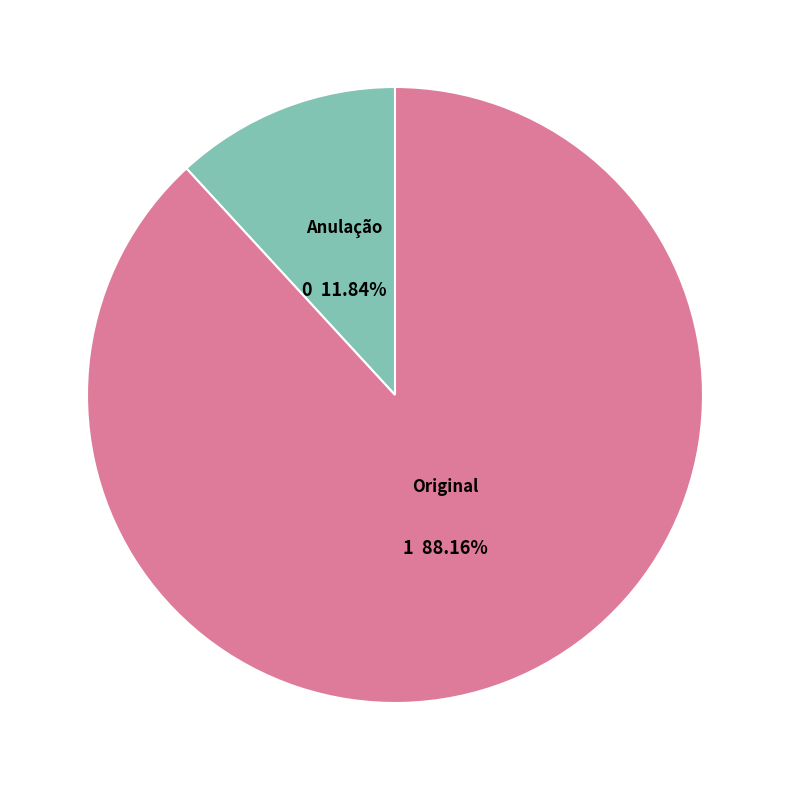

To the nearest percent, what is the difference between the largest and smallest slice percentages?

76%